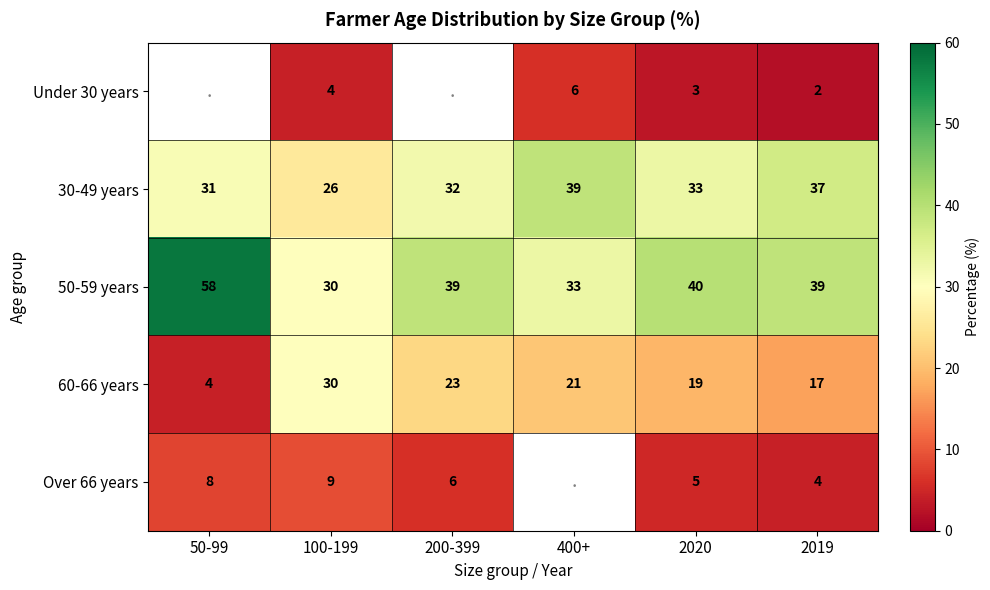

True or false: 30-49 years has a value of 35 at 100-199.

False